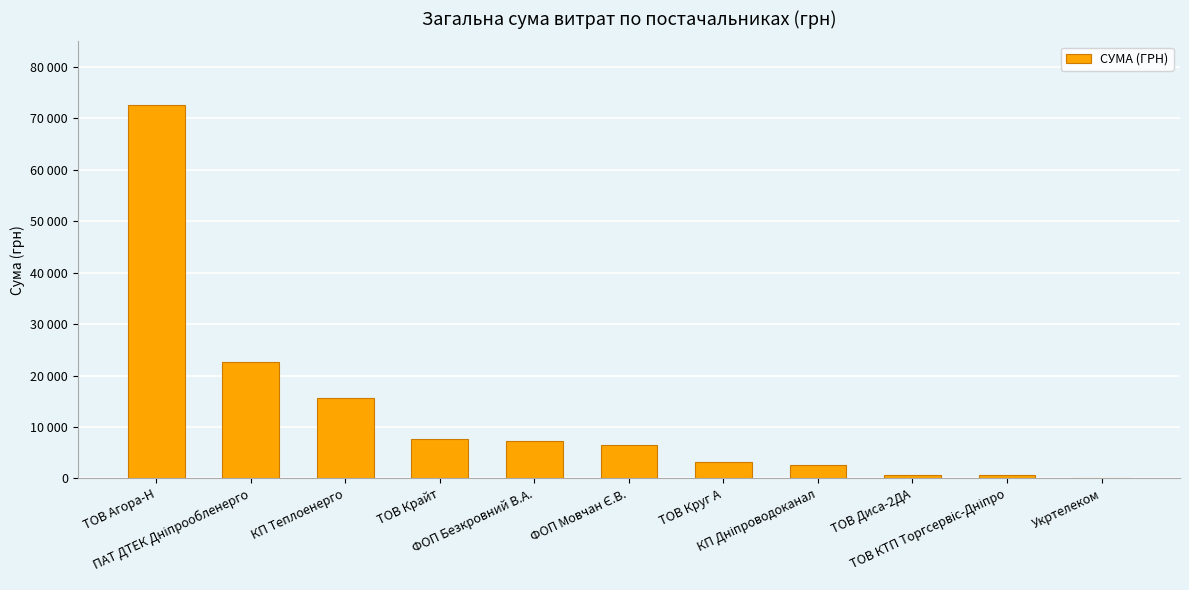

What is the change in value from ТОВ Крайт to КП Дніпроводоканал?

-5045.3